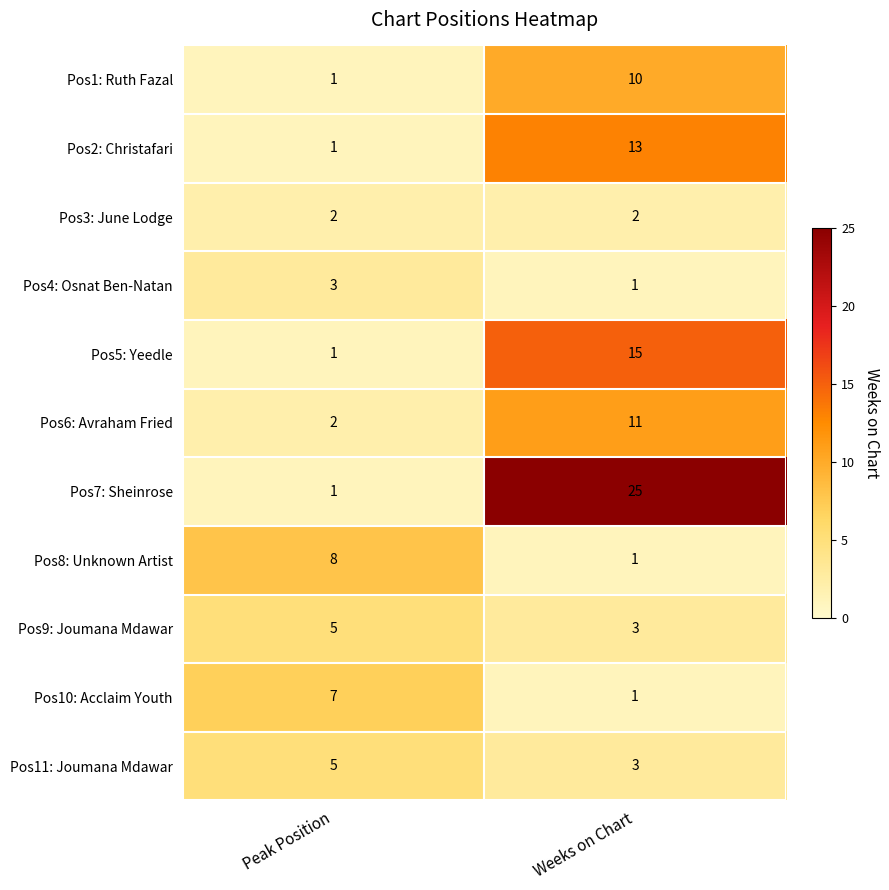

Which series changed the most between Peak Position and Weeks on Chart?

Pos7: Sheinrose